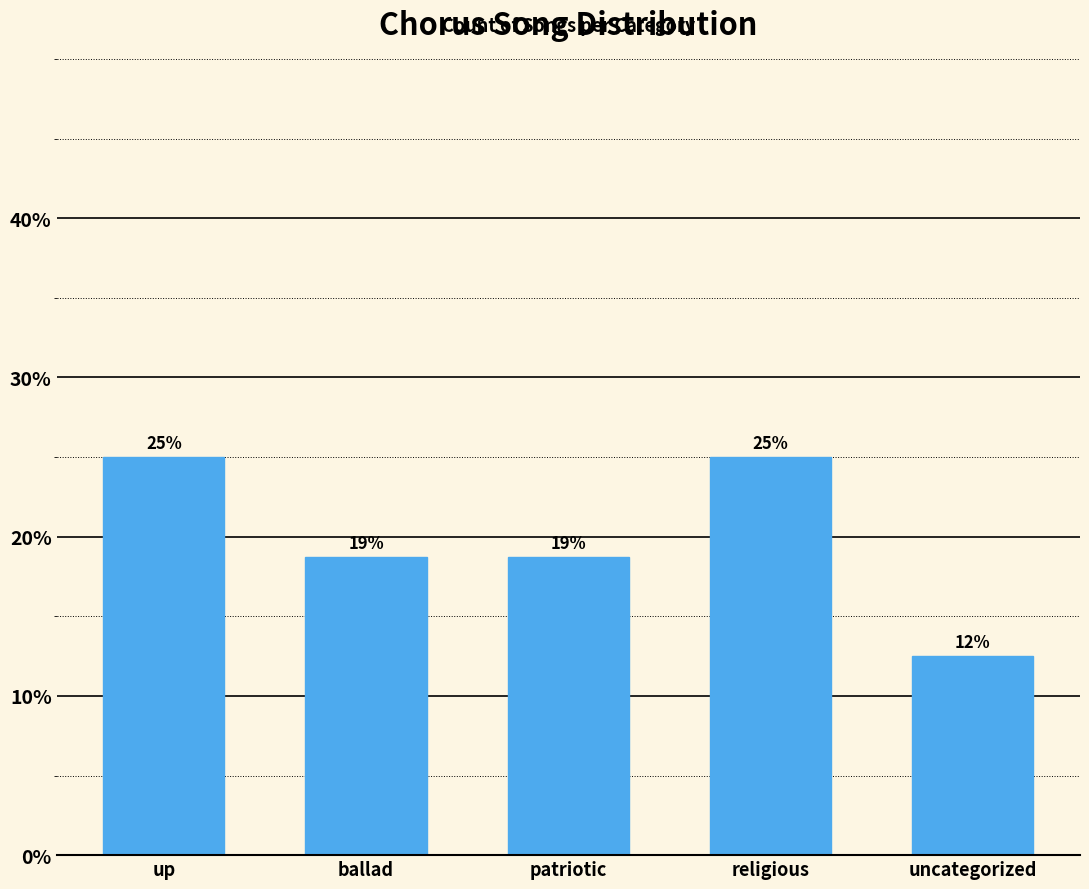

How many bars are there in total?

5